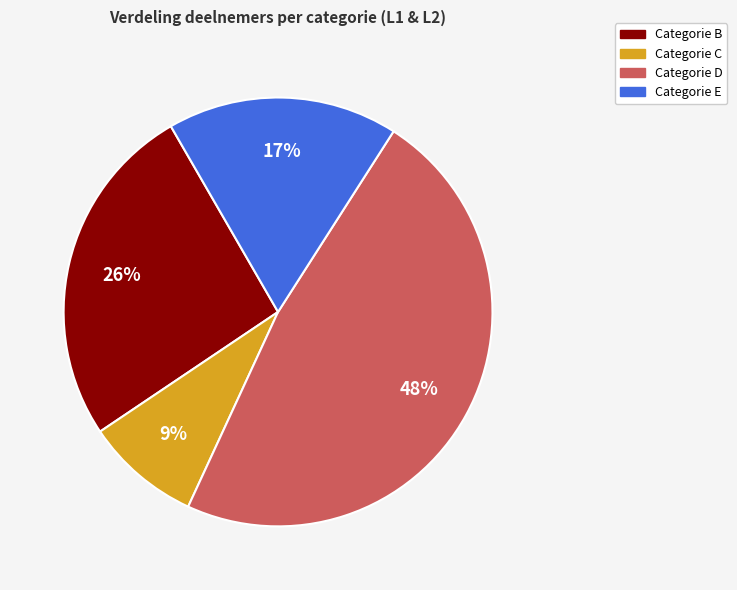

To the nearest percent, what is the average slice percentage?

25%